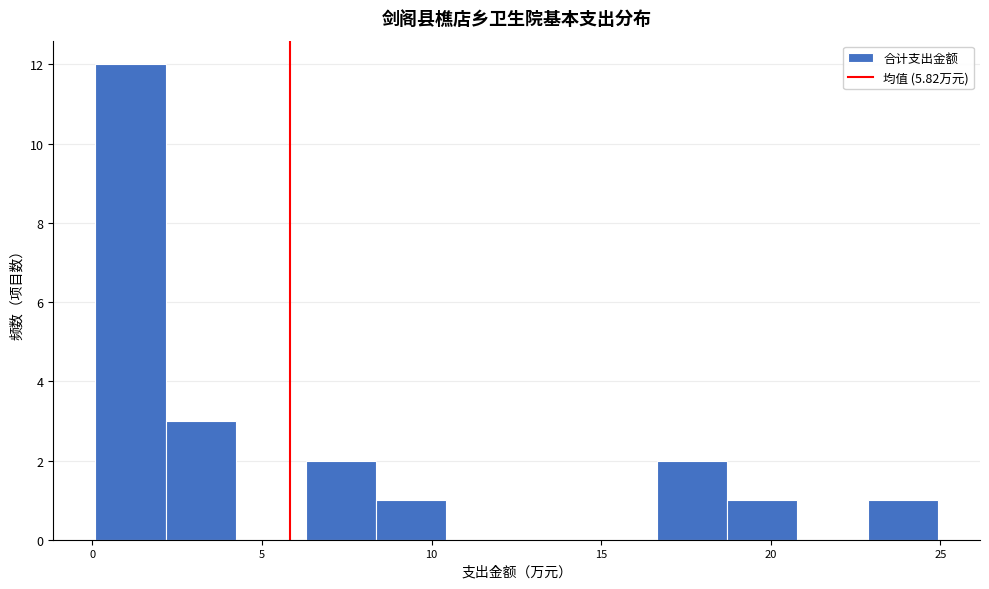

Over which range of the x-axis is the bar tallest?

0.0 to 2.0